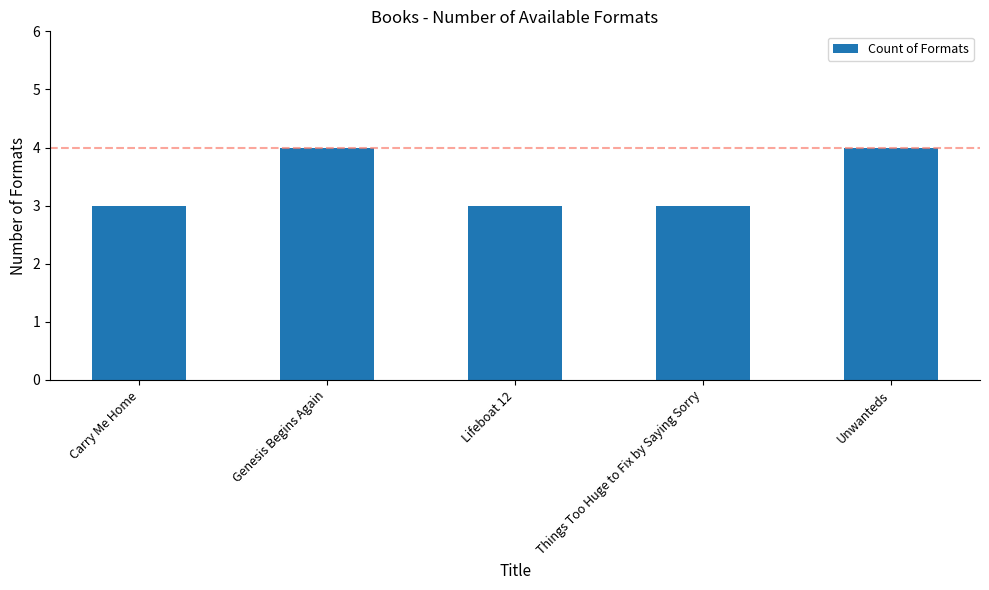

What is the sum of all values?

17